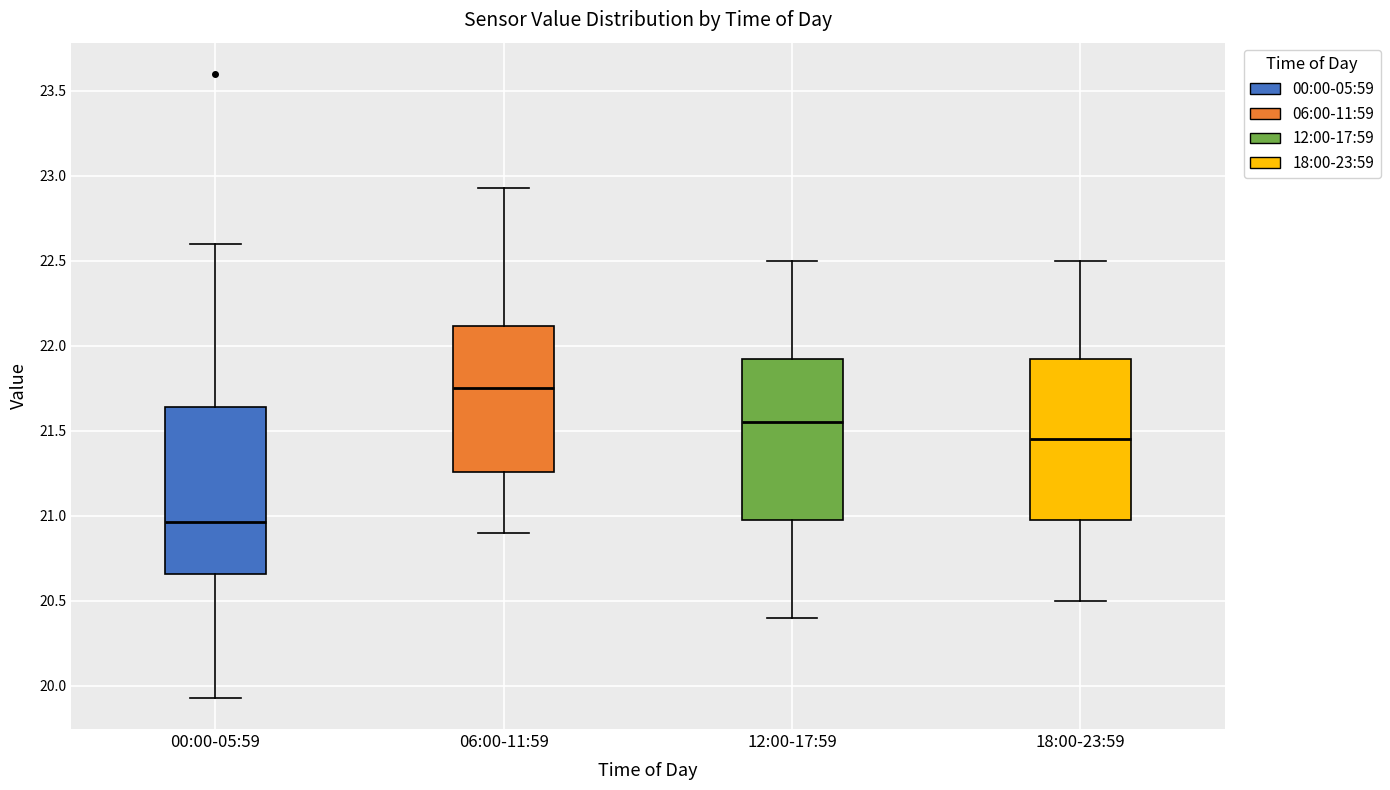

Reading left to right, read every box against the y-axis: the position of its median line, the range the box covers, and the ends of its whiskers. The values are not printed on the chart, so give them approximately, as read against the axis.

00:00-05:59: median 20.95, box 20.65 to 21.65, whiskers 19.95 to 22.60
06:00-11:59: median 21.75, box 21.25 to 22.10, whiskers 20.90 to 22.95
12:00-17:59: median 21.55, box 21.00 to 21.95, whiskers 20.40 to 22.50
18:00-23:59: median 21.45, box 21.00 to 21.95, whiskers 20.50 to 22.50